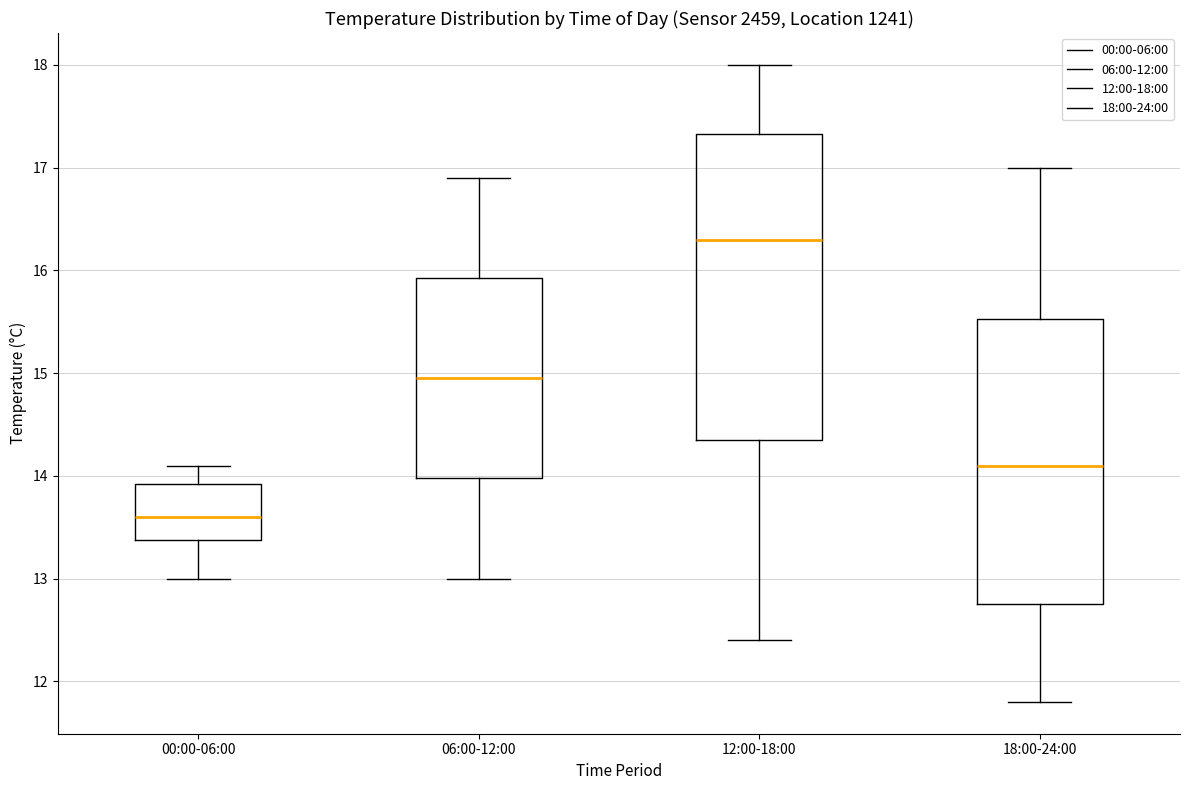

Reading left to right, read every box against the y-axis: the position of its median line, the range the box covers, and the ends of its whiskers. The values are not printed on the chart, so give them approximately, as read against the axis.

00:00-06:00: median 13.6, box 13.4 to 13.9, whiskers 13.0 to 14.1
06:00-12:00: median 15.0, box 14.0 to 15.9, whiskers 13.0 to 16.9
12:00-18:00: median 16.3, box 14.4 to 17.3, whiskers 12.4 to 18.0
18:00-24:00: median 14.1, box 12.8 to 15.5, whiskers 11.8 to 17.0